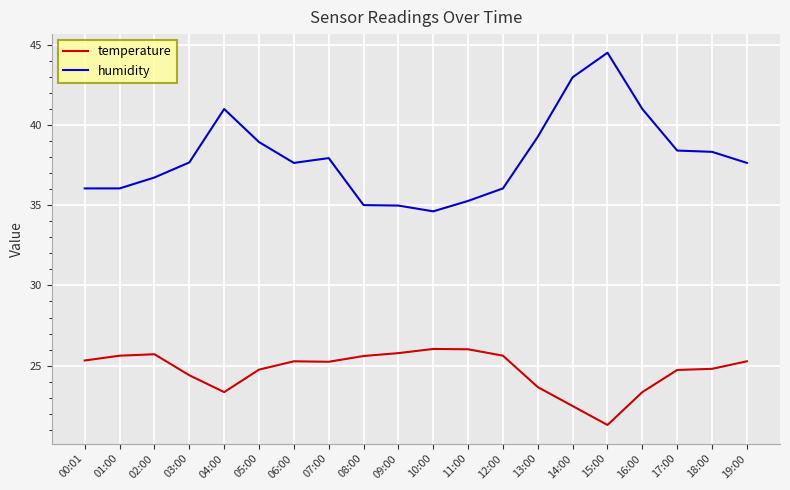

What position from the left is 17:00?

18